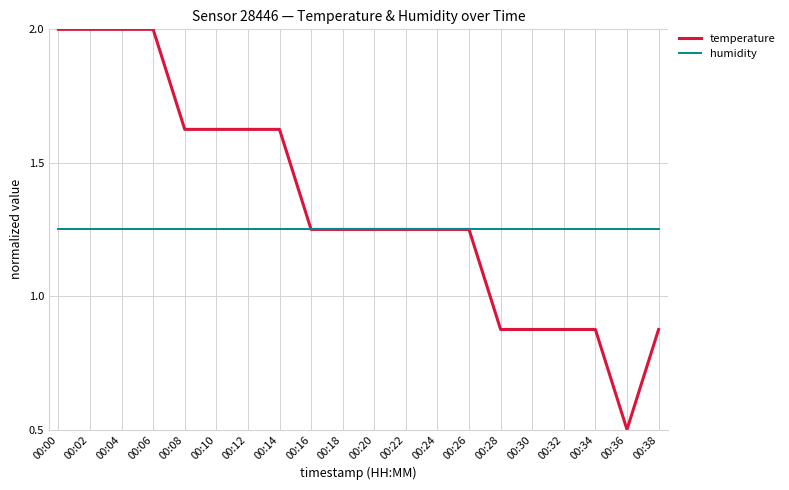

True or false: temperature has a value of 2.4 at 00:08.

False